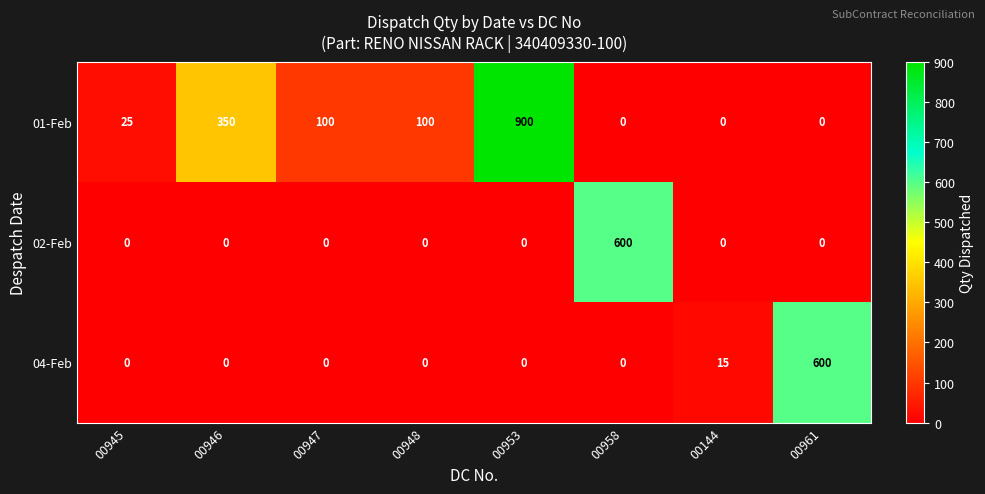

What is the highest value of the 02-Feb series?

600